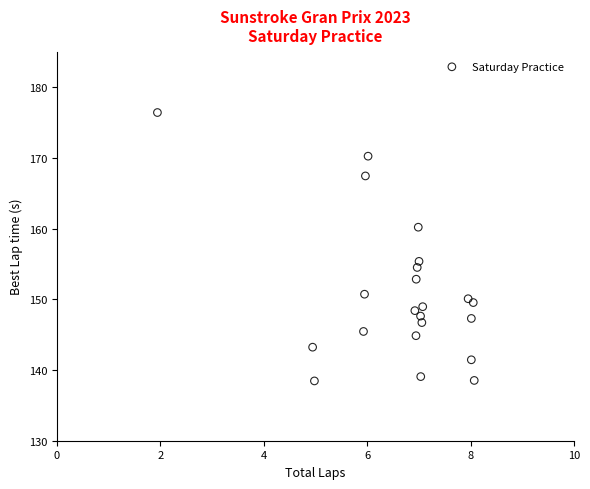

What Y value in the scatter plot is closest to 157?

155.4